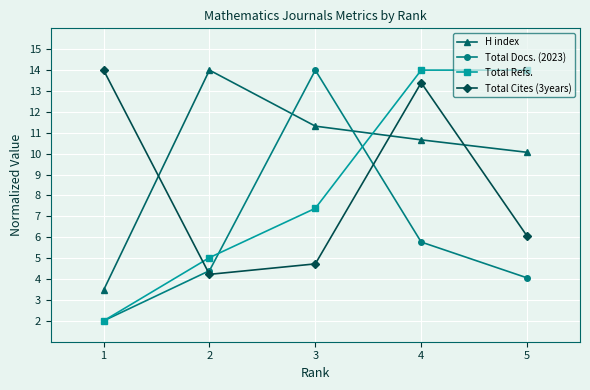

What is the sum of all H index values?

49.5